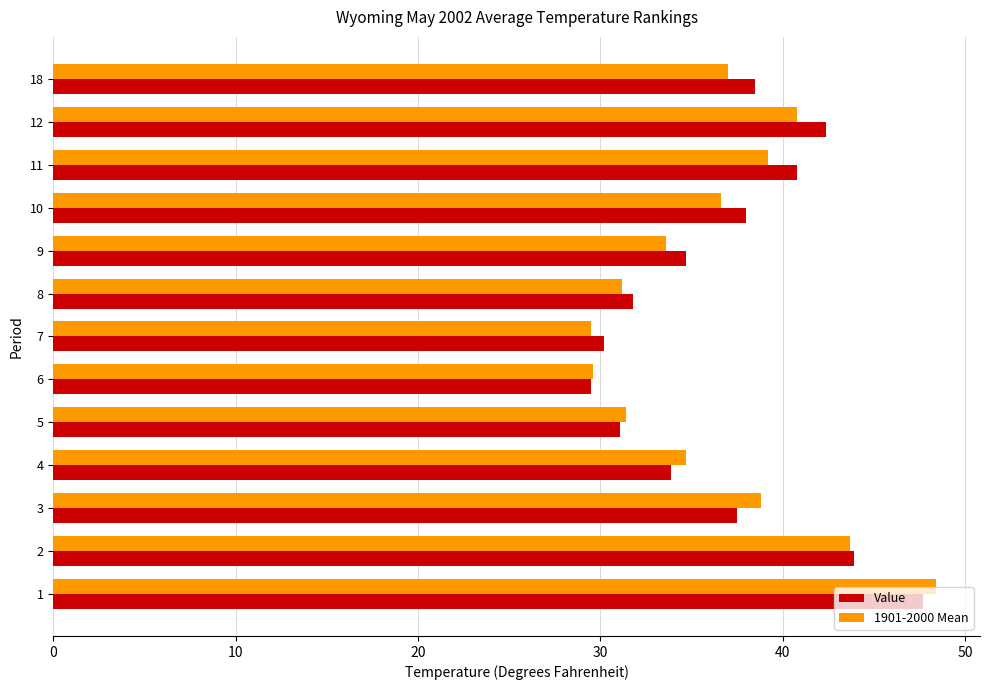

What is the difference between the maximum and minimum values in the 1901-2000 Mean series?

18.9